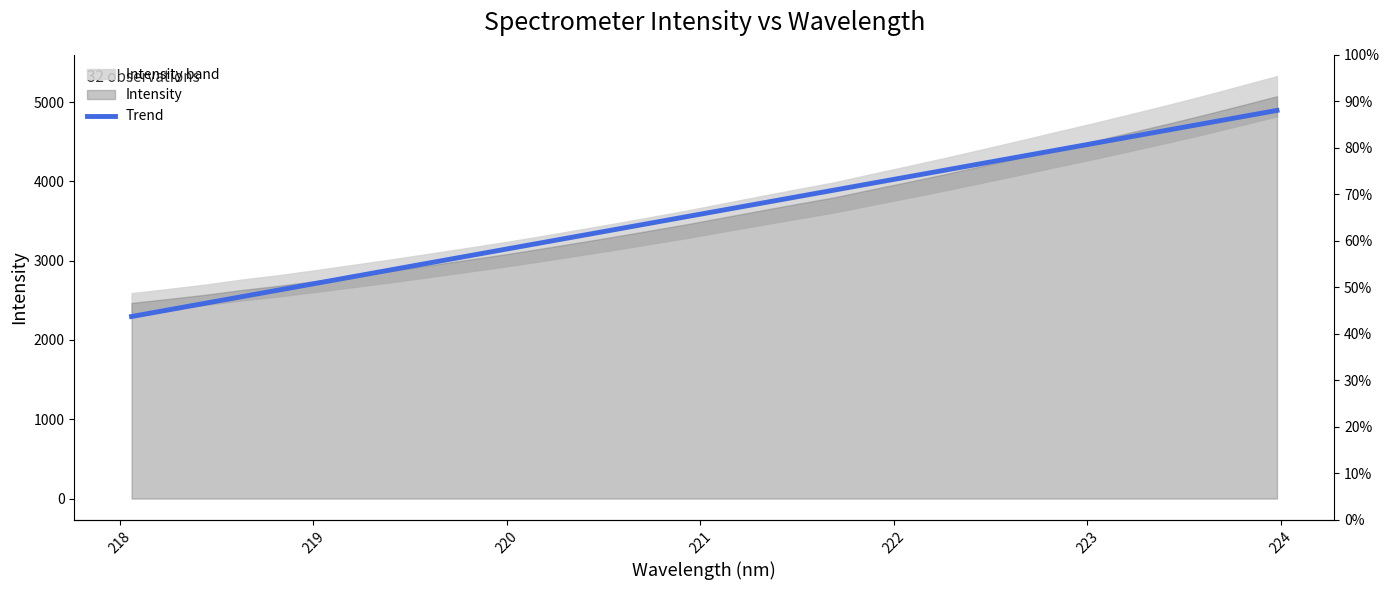

True or false: the data shows 5765.5 at 25.

False